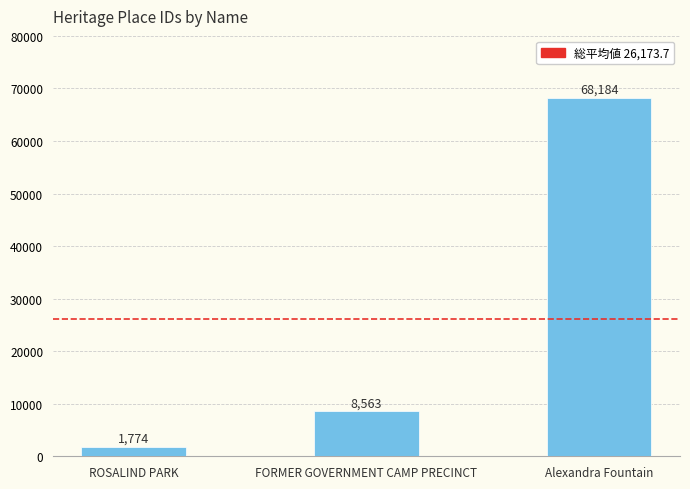

How many data points does each series have?

3